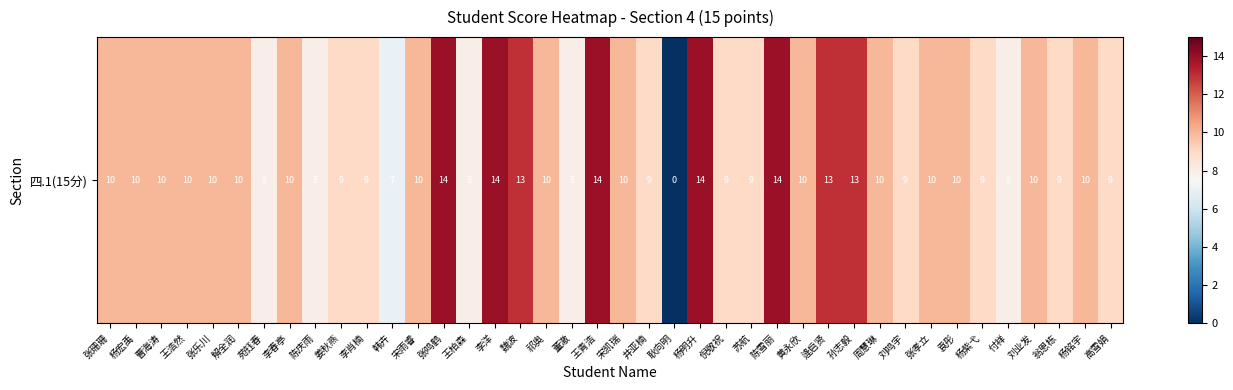

What is the difference between the maximum and minimum values?

14